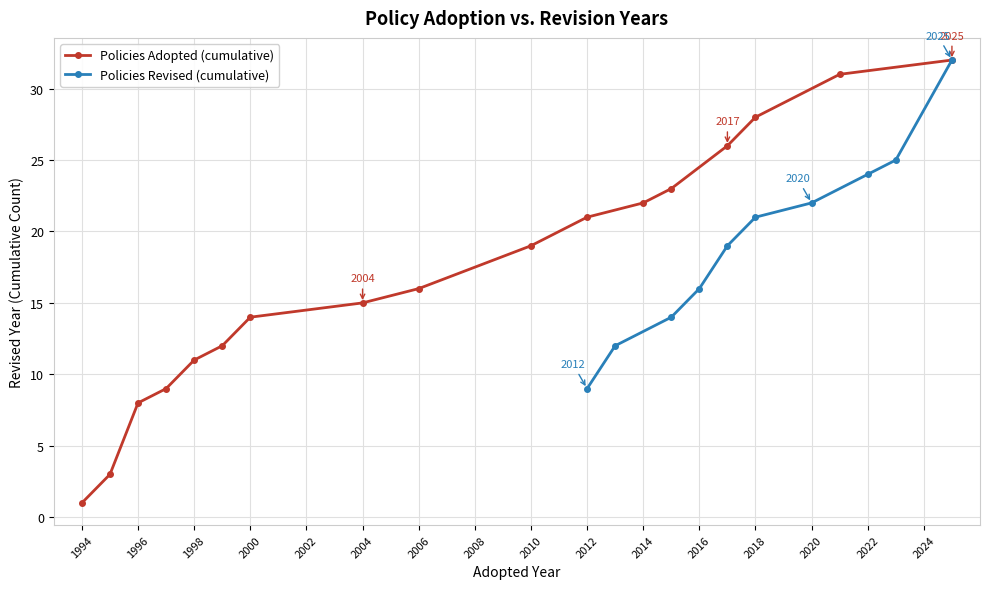

How many data points in Policies Adopted (cumulative) are less than 16?

8